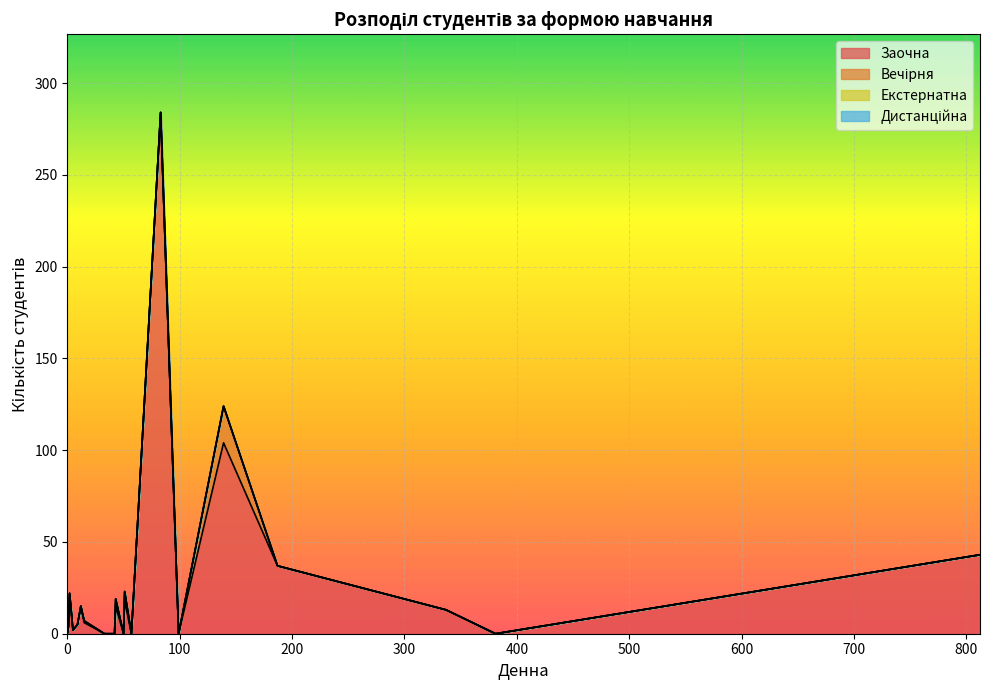

Reading left to right, what are all the values shown in this chart?

Заочна: 15	6	2	0	0	15	18	37	5	4	0	13	43	0	0	104	284	0	0	22
Вечірня: 4	1	0	0	0	0	5	0	0	0	0	0	0	0	0	20	0	0	0	0
Екстернатна: 0	0	0	0	0	0	0	0	0	0	0	0	0	0	0	0	0	0	0	0
Дистанційна: 0	0	0	0	0	0	0	0	0	0	0	0	0	0	0	0	0	0	0	0